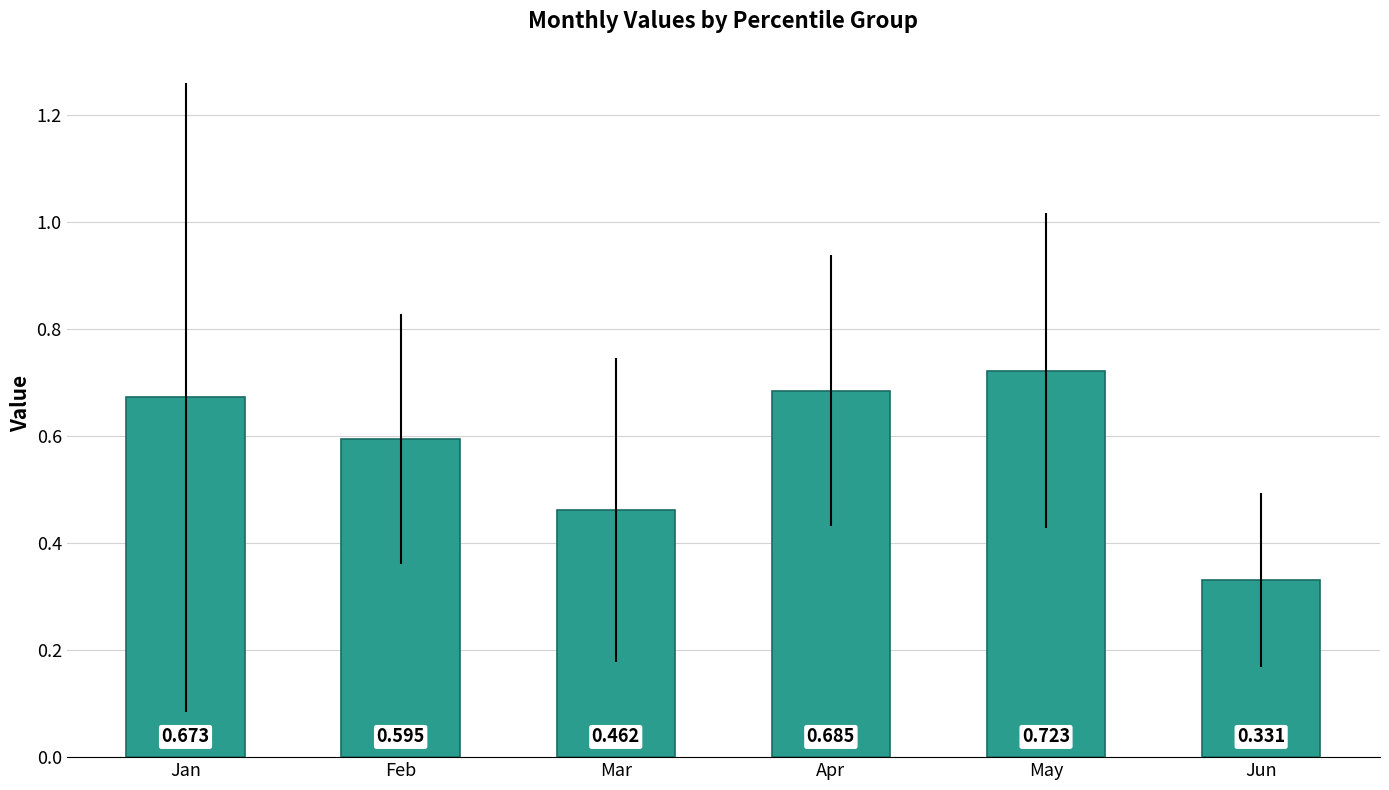

What is the change in value from Feb to Jun?

-0.3